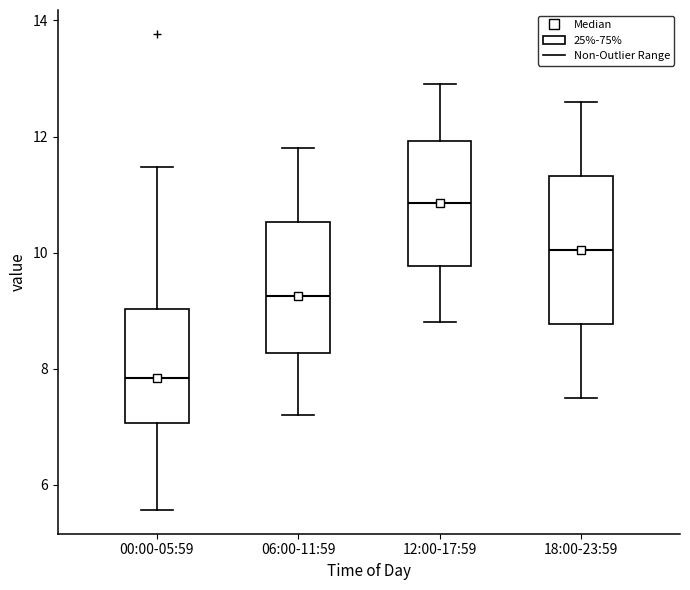

Where is the lower edge of the box for 18:00-23:59 on the y-axis? The values are not printed on the chart, so give them approximately, as read against the axis.

8.8